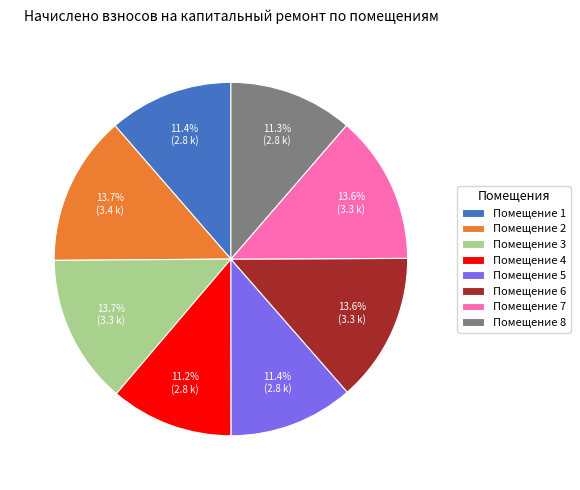

What is the ratio of the value at Помещение 6 to the value at Помещение 4?

1.2